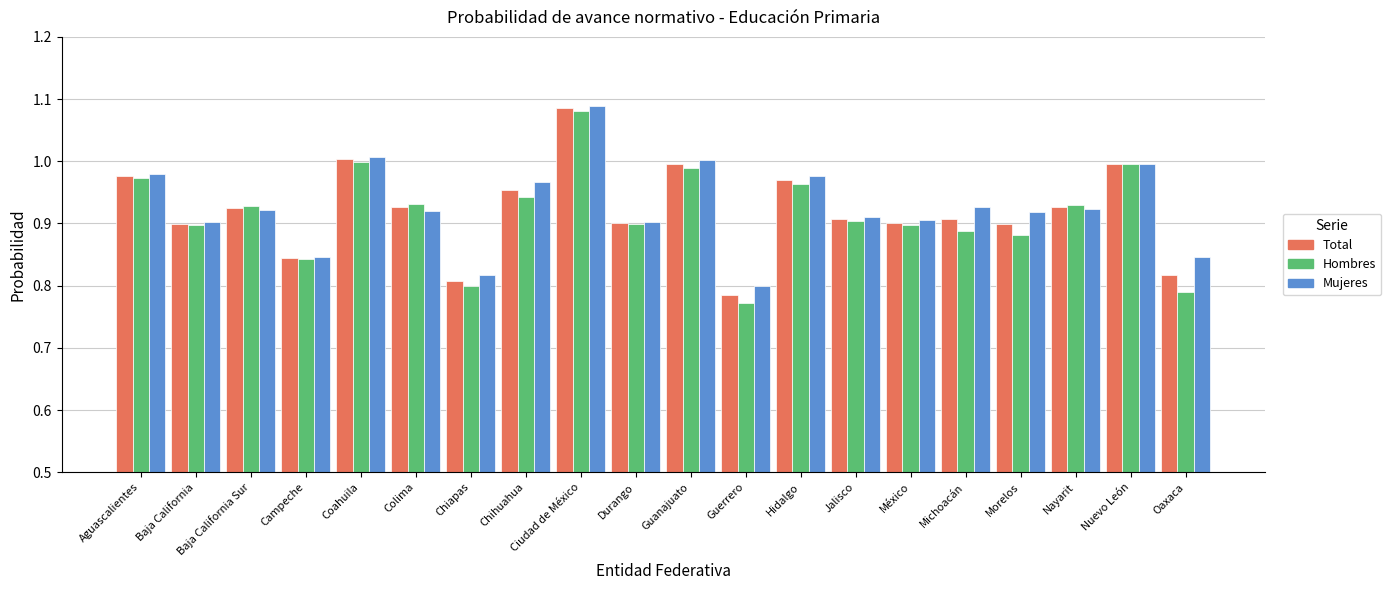

Where is Hombres nearest to the value 0?

Guerrero